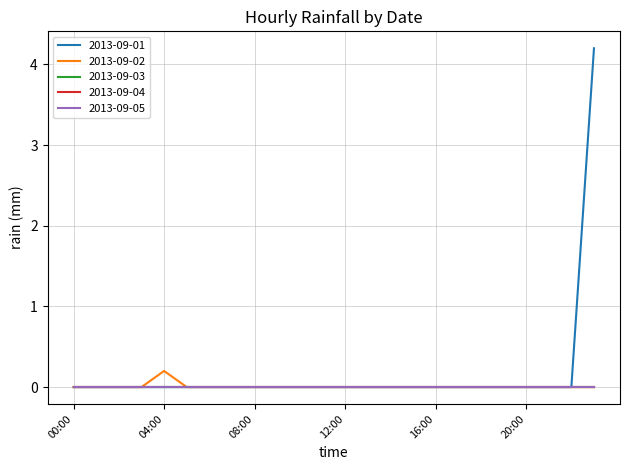

Reading left to right, list all the values displayed in this chart.

2013-09-01: 00:00=0.0	01:00=0.0	02:00=0.0	03:00=0.0	04:00=0.0	05:00=0.0	06:00=0.0	07:00=0.0	08:00=0.0	09:00=0.0	10:00=0.0	11:00=0.0	12:00=0.0	13:00=0.0	14:00=0.0	15:00=0.0	16:00=0.0	17:00=0.0	18:00=0.0	19:00=0.0	20:00=0.0	21:00=0.0	22:00=0.0	23:00=4.2
2013-09-02: 00:00=0.0	01:00=0.0	02:00=0.0	03:00=0.0	04:00=0.2	05:00=0.0	06:00=0.0	07:00=0.0	08:00=0.0	09:00=0.0	10:00=0.0	11:00=0.0	12:00=0.0	13:00=0.0	14:00=0.0	15:00=0.0	16:00=0.0	17:00=0.0	18:00=0.0	19:00=0.0	20:00=0.0	21:00=0.0	22:00=0.0	23:00=0.0
2013-09-03: 00:00=0.0	01:00=0.0	02:00=0.0	03:00=0.0	04:00=0.0	05:00=0.0	06:00=0.0	07:00=0.0	08:00=0.0	09:00=0.0	10:00=0.0	11:00=0.0	12:00=0.0	13:00=0.0	14:00=0.0	15:00=0.0	16:00=0.0	17:00=0.0	18:00=0.0	19:00=0.0	20:00=0.0	21:00=0.0	22:00=0.0	23:00=0.0
2013-09-04: 00:00=0.0	01:00=0.0	02:00=0.0	03:00=0.0	04:00=0.0	05:00=0.0	06:00=0.0	07:00=0.0	08:00=0.0	09:00=0.0	10:00=0.0	11:00=0.0	12:00=0.0	13:00=0.0	14:00=0.0	15:00=0.0	16:00=0.0	17:00=0.0	18:00=0.0	19:00=0.0	20:00=0.0	21:00=0.0	22:00=0.0	23:00=0.0
2013-09-05: 00:00=0.0	01:00=0.0	02:00=0.0	03:00=0.0	04:00=0.0	05:00=0.0	06:00=0.0	07:00=0.0	08:00=0.0	09:00=0.0	10:00=0.0	11:00=0.0	12:00=0.0	13:00=0.0	14:00=0.0	15:00=0.0	16:00=0.0	17:00=0.0	18:00=0.0	19:00=0.0	20:00=0.0	21:00=0.0	22:00=0.0	23:00=0.0